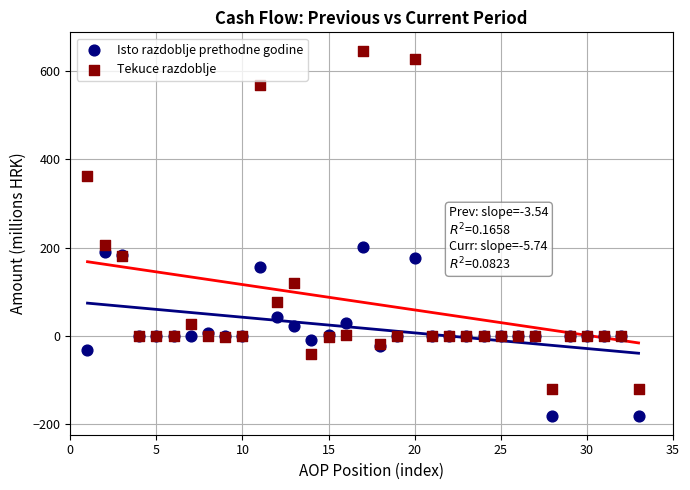

Which series contains the highest Y value?

Tekuce razdoblje